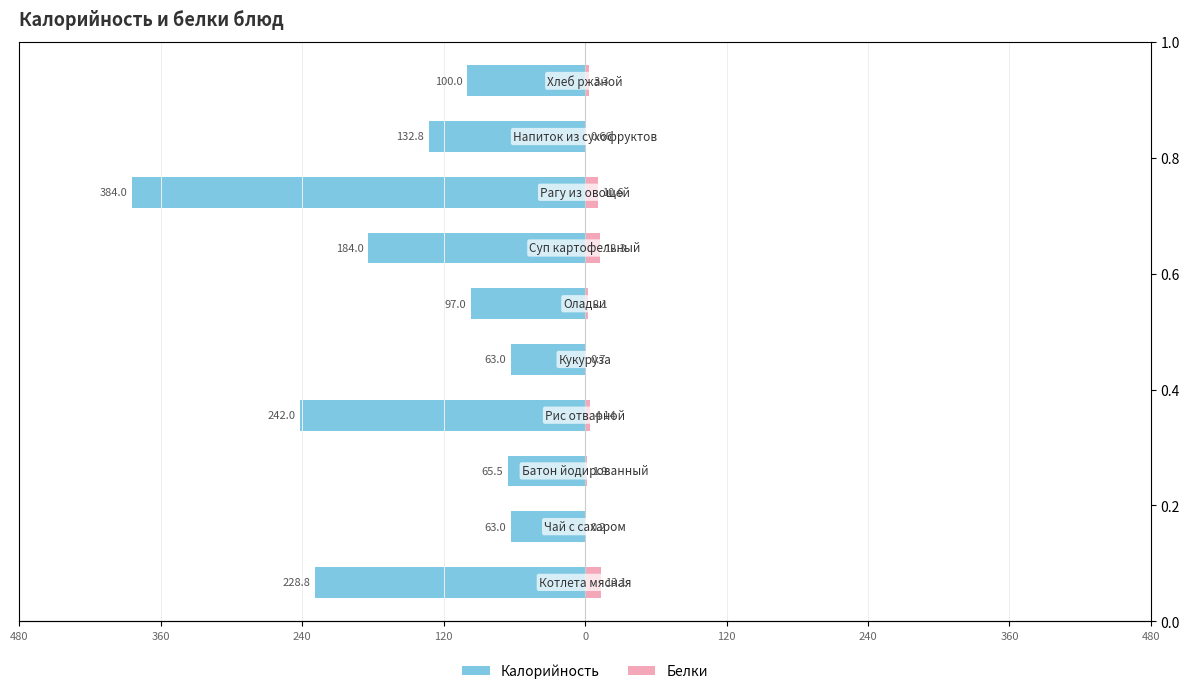

How many series are shown in this chart?

2